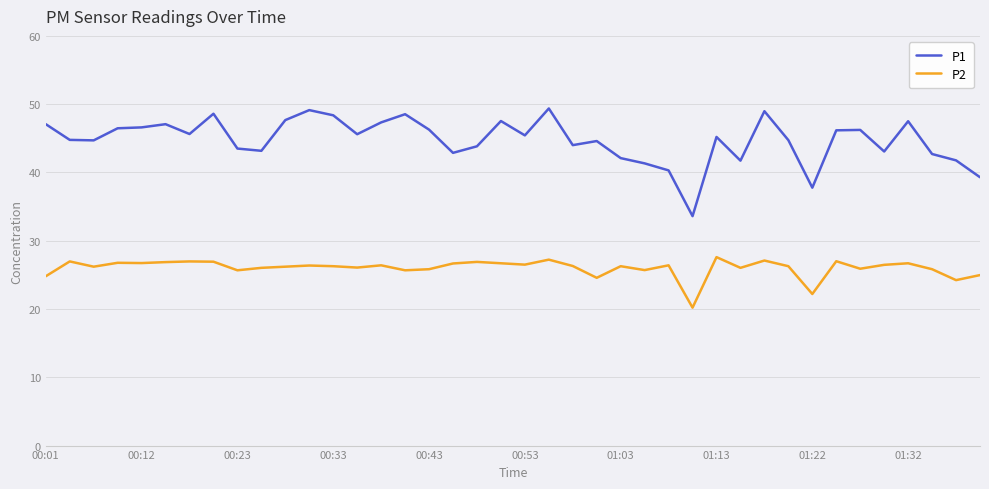

True or false: P1 and P2 intersect in this chart.

False